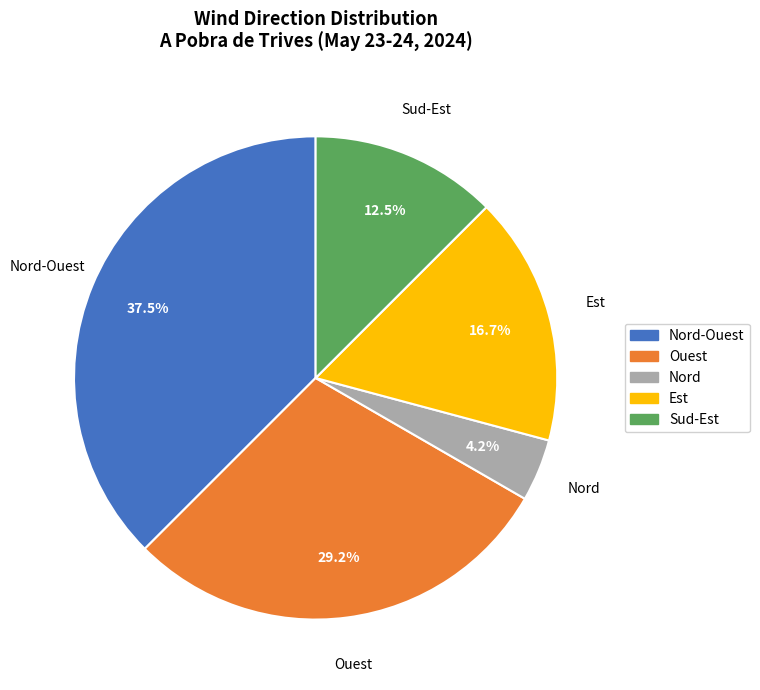

To the nearest percent, what is the difference between the largest and smallest slice percentages?

33%